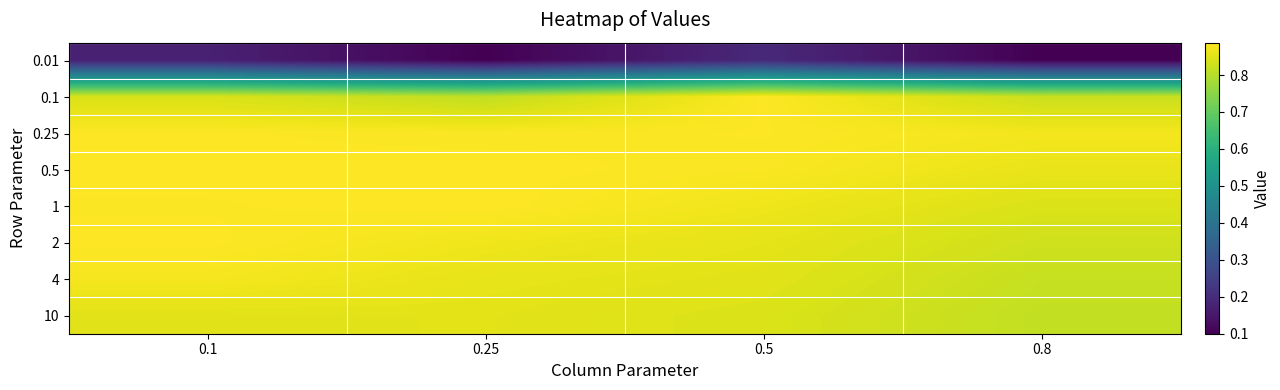

Which series has the largest total across all categories?

0.25